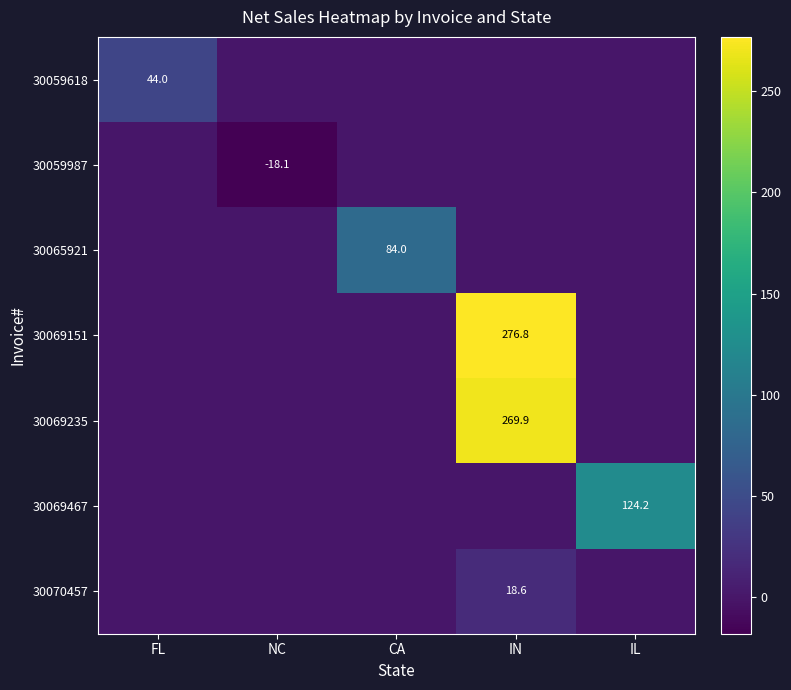

What is the total value across all series at FL?

44.0